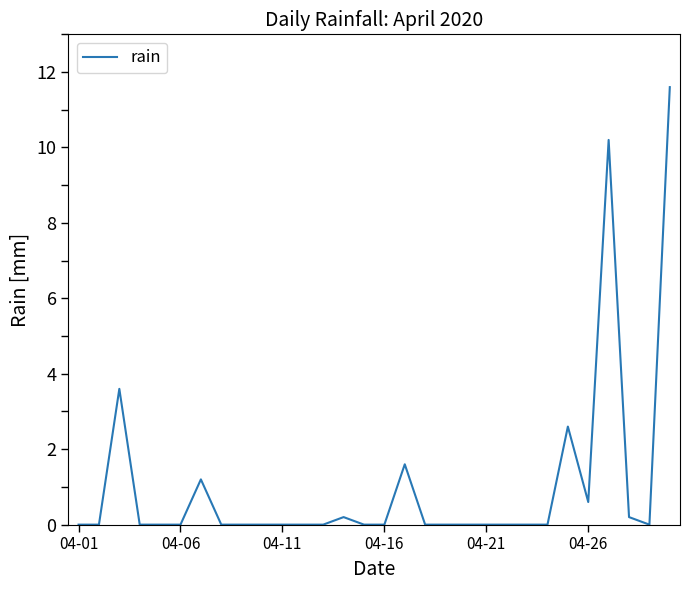

What is the difference between the maximum and minimum values?

11.6